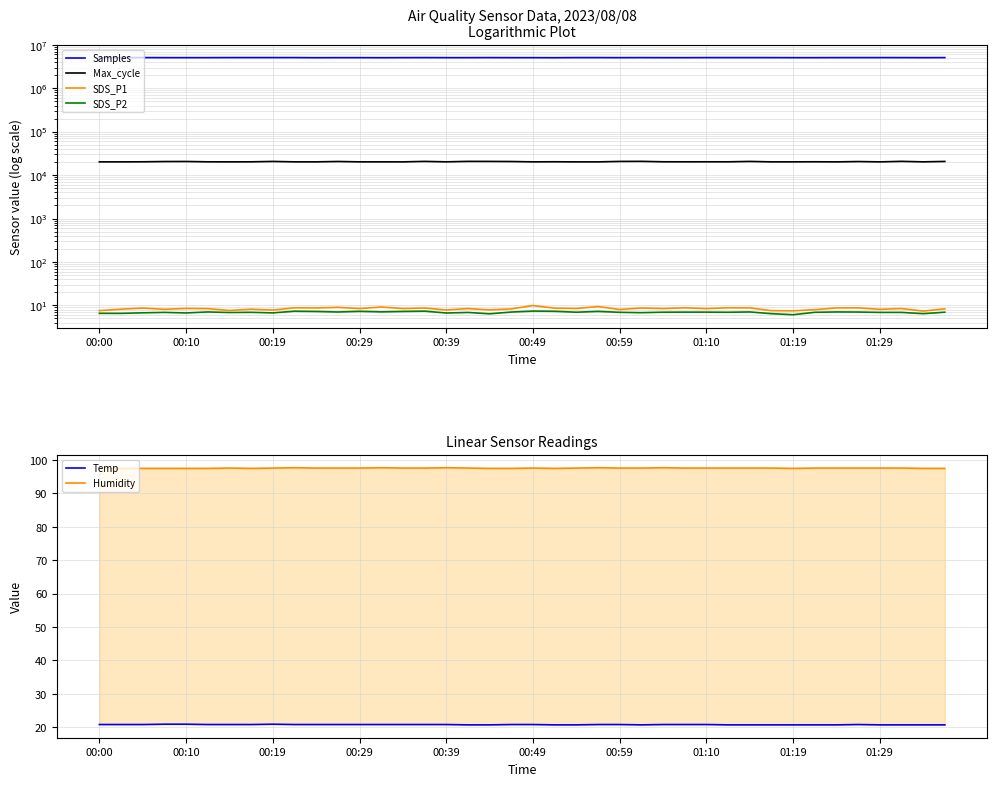

What is the sum of all Max_cycle values?

813807.0